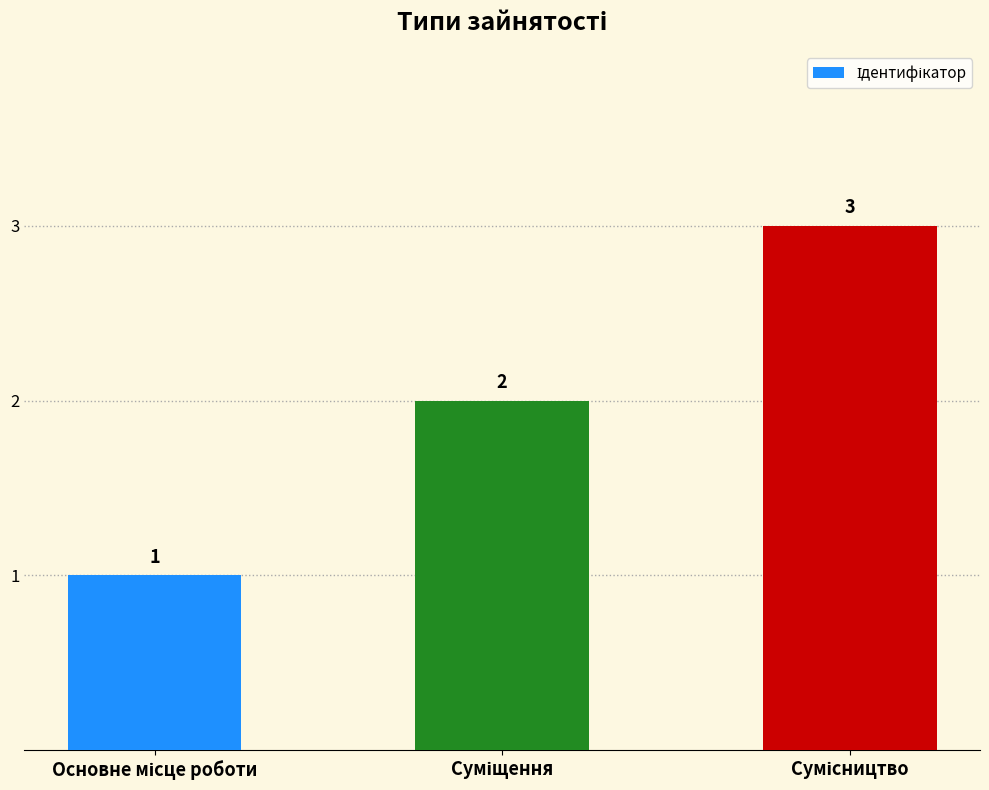

How many values are between 1 and 3?

3